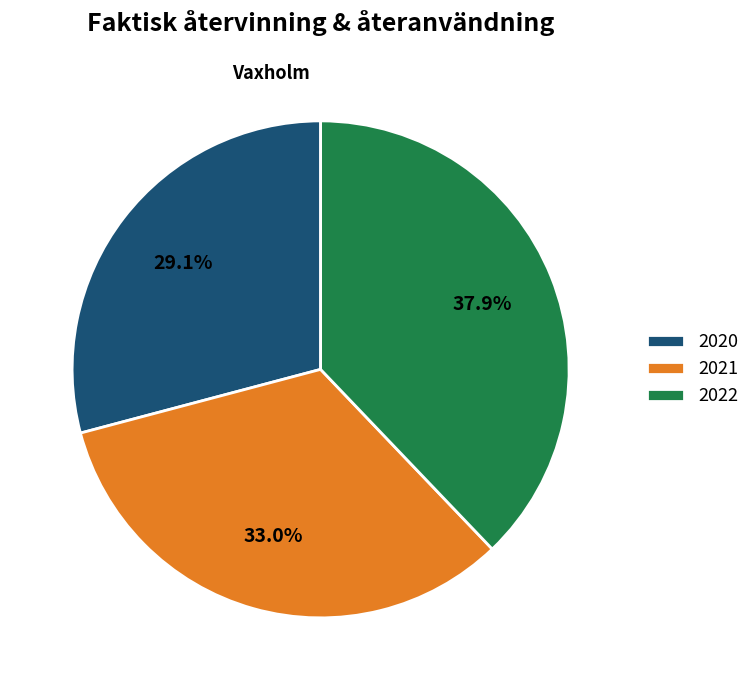

How many segments does this pie chart have?

3